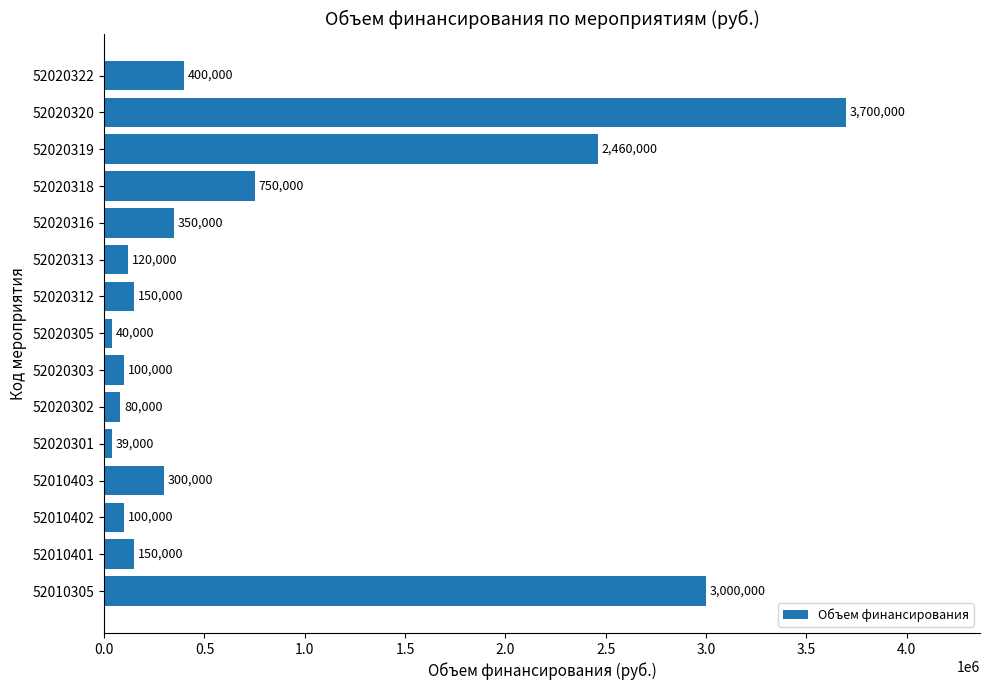

The value at 52020303 is 100000. True or false?

True